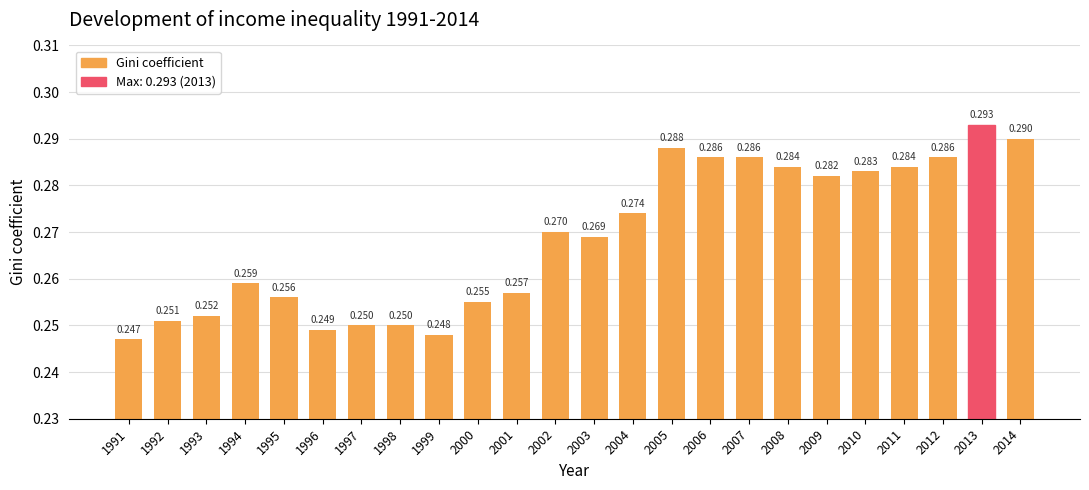

Rank the categories by value from highest to lowest.

2013, 2014, 2005, 2006, 2007, 2012, 2008, 2011, 2010, 2009, 2004, 2002, 2003, 1994, 2001, 1995, 2000, 1993, 1992, 1997, 1998, 1996, 1999, 1991